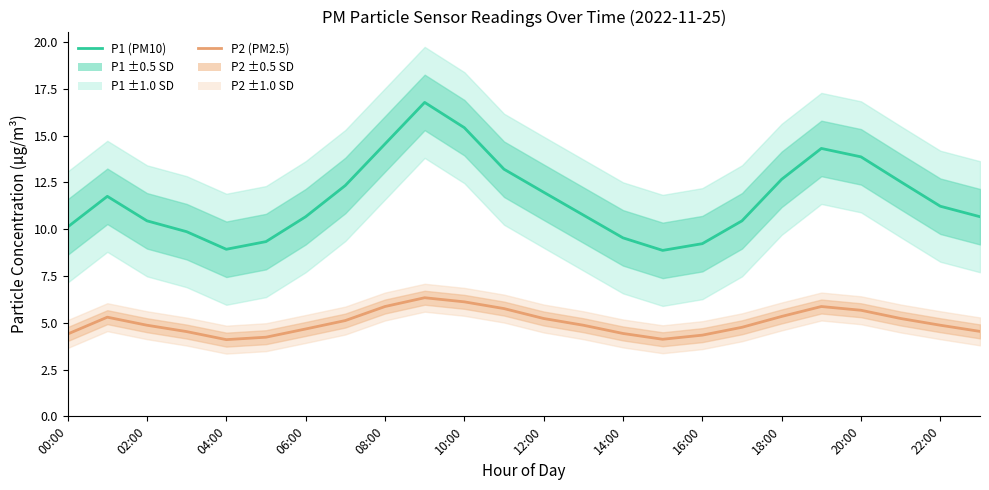

What is the label of the 15th point from the left?

14:00